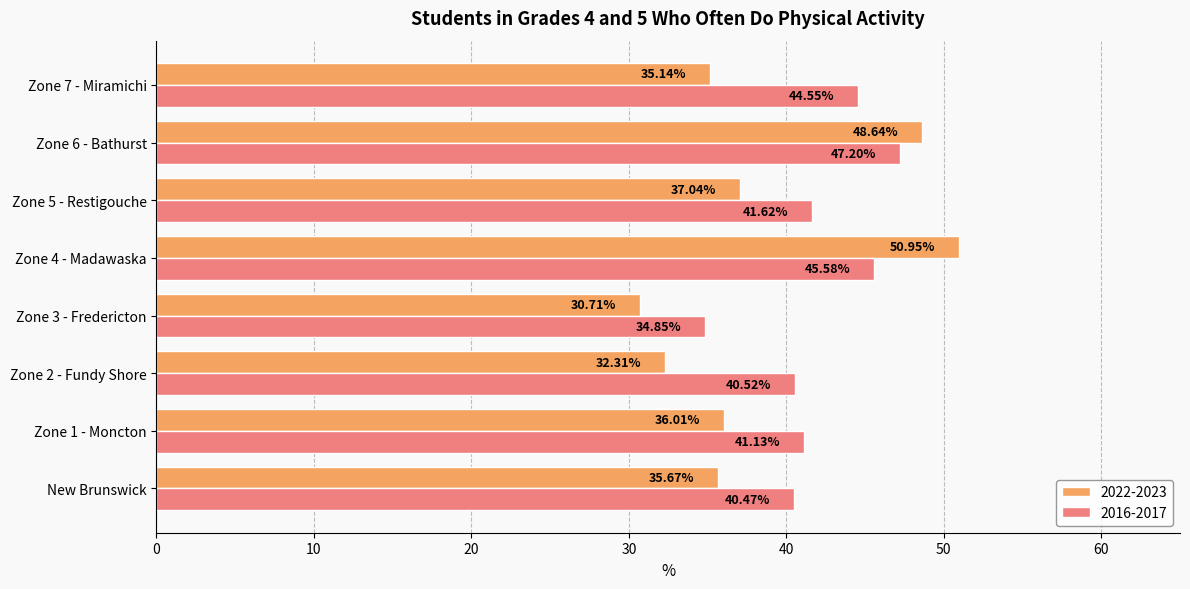

Which category has the highest value in the 2016-2017 series?

Zone 6 - Bathurst